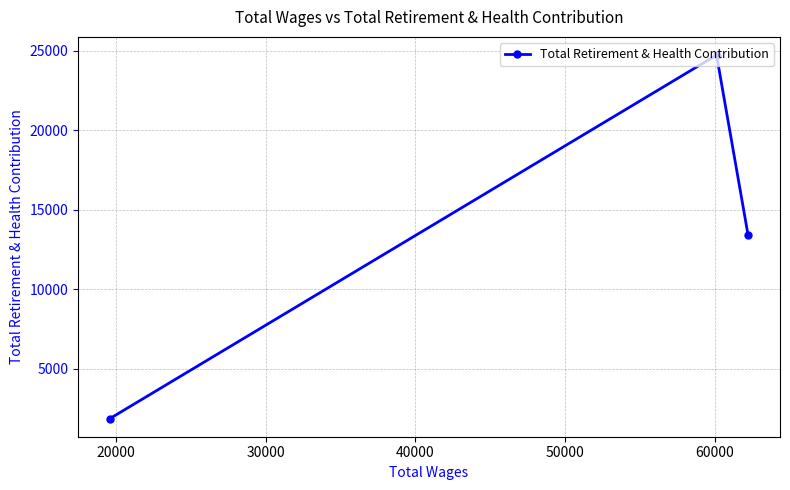

What is the average value?

13337